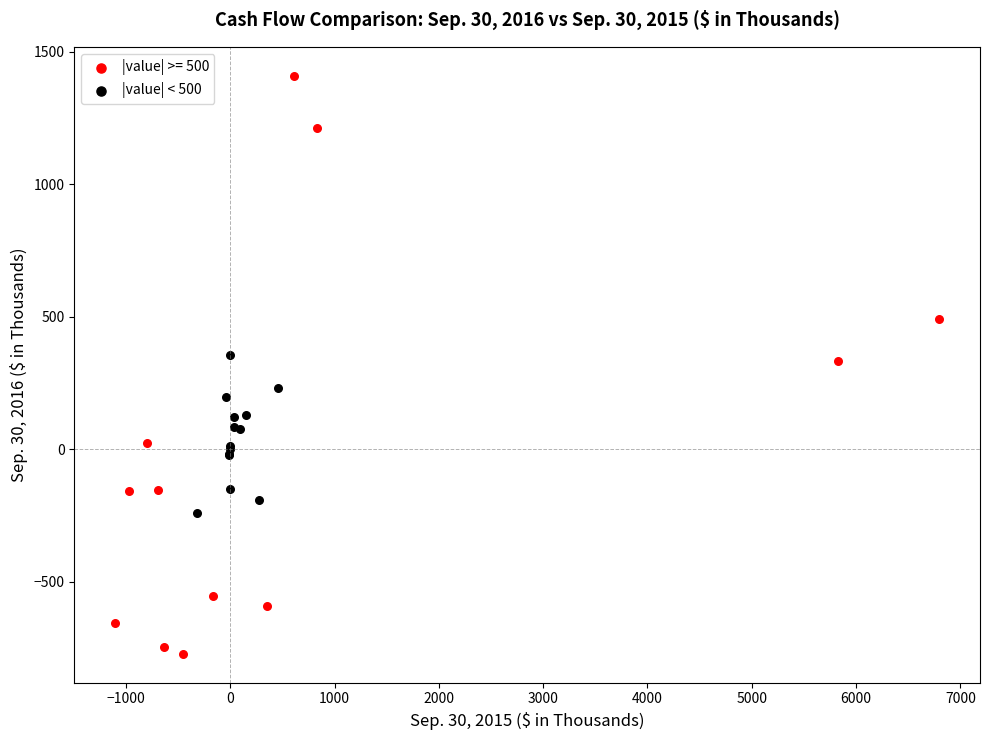

Which series contains the lowest Y value?

|value| >= 500